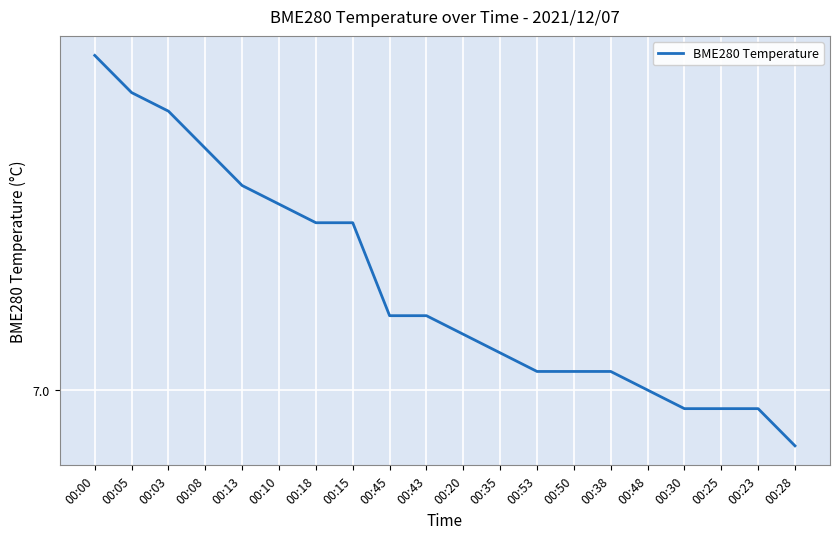

Which category has the highest value across all series?

00:00